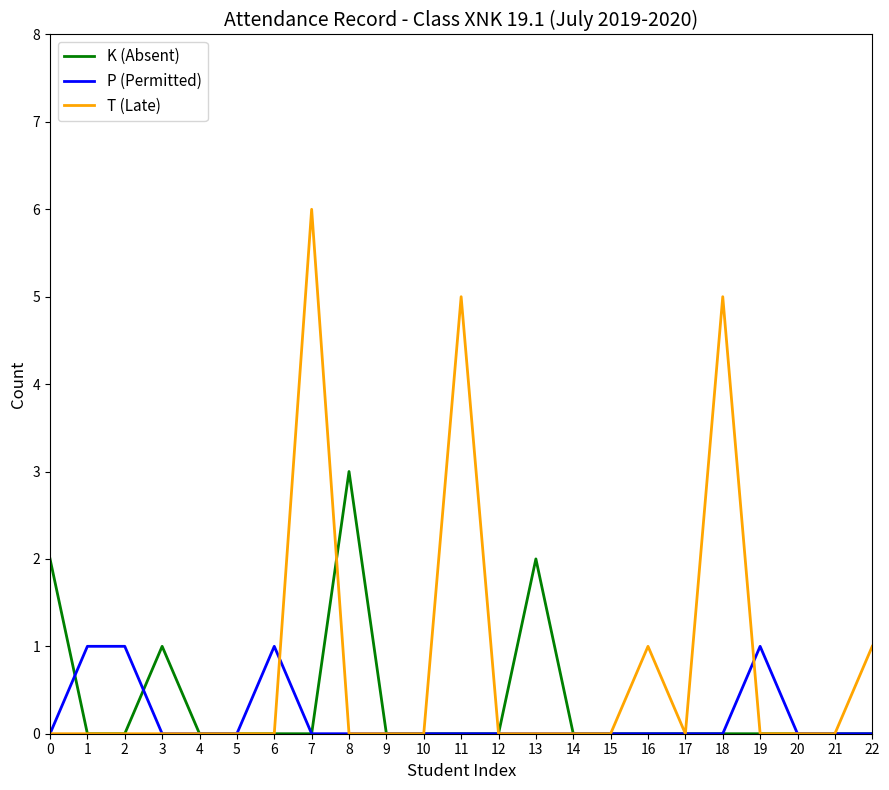

What is the total value across all series at 3?

1